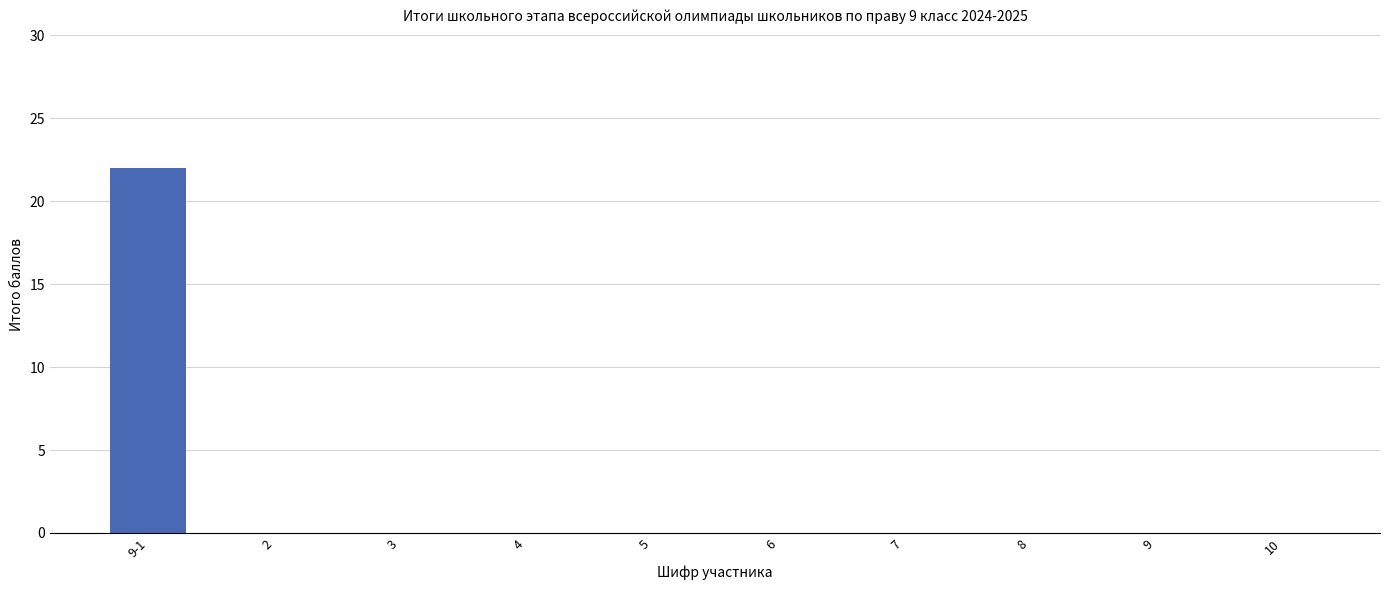

What is the maximum value shown in the chart?

22